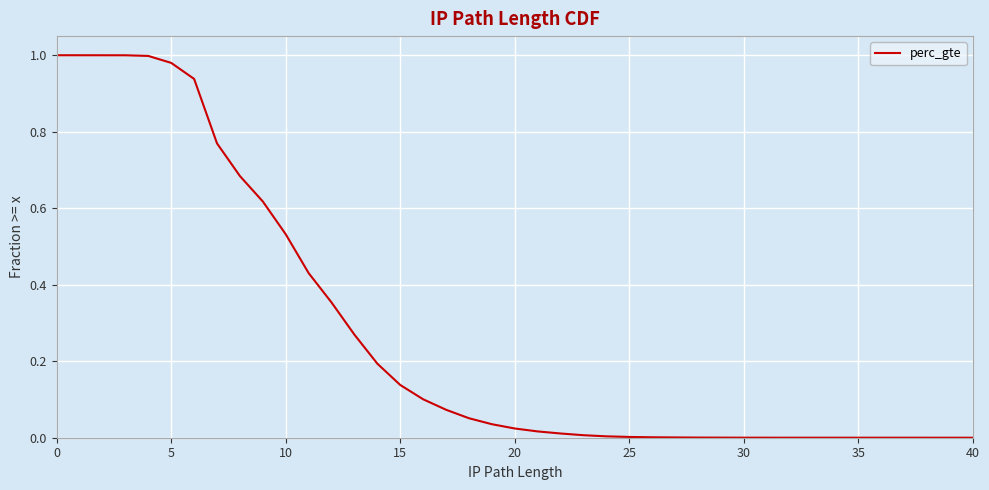

What is the sum of all values?

10.2